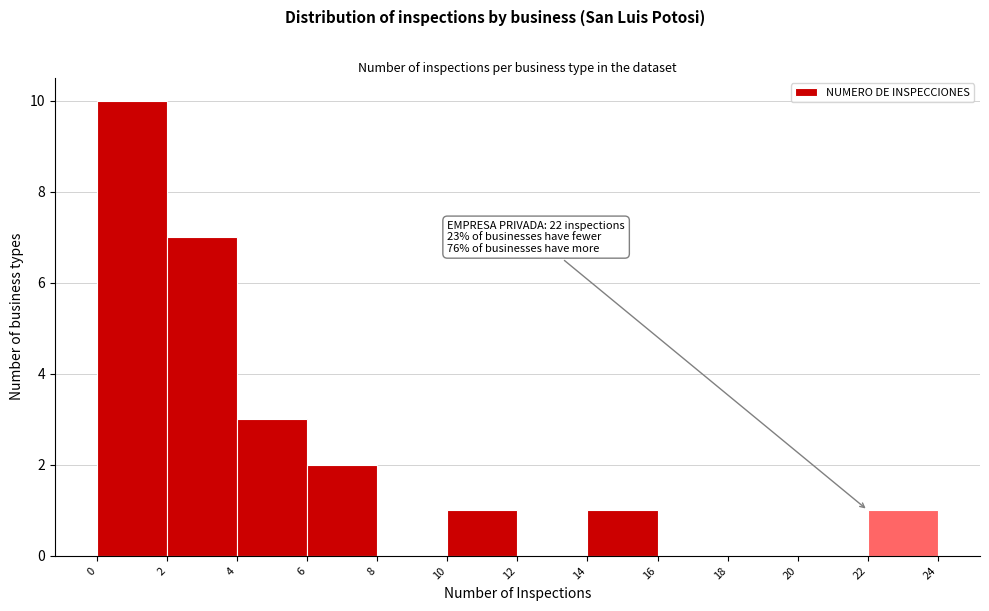

Over which range of the x-axis is the bar tallest?

0 to 2